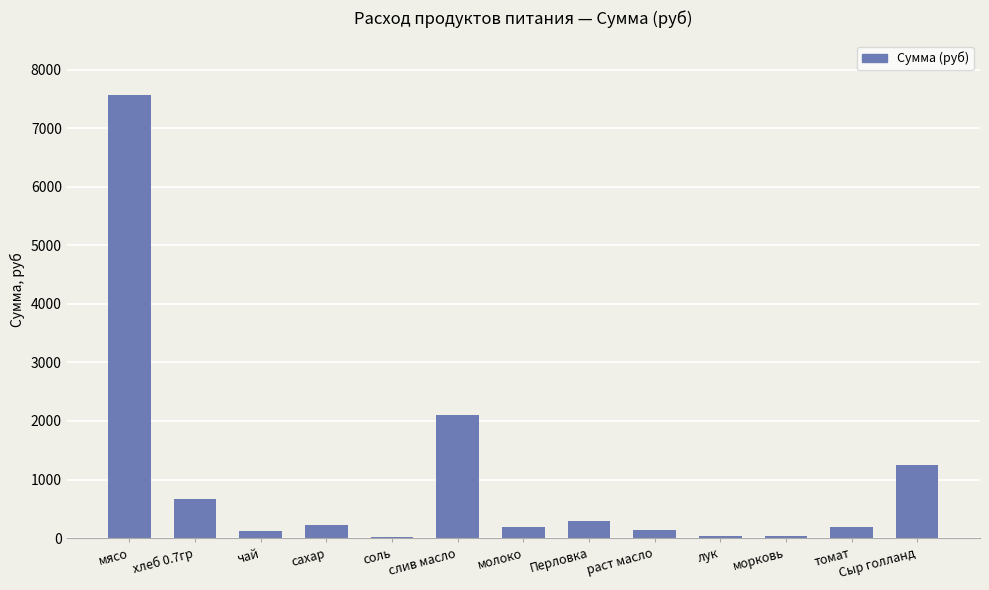

What is the greatest value displayed?

7560.0